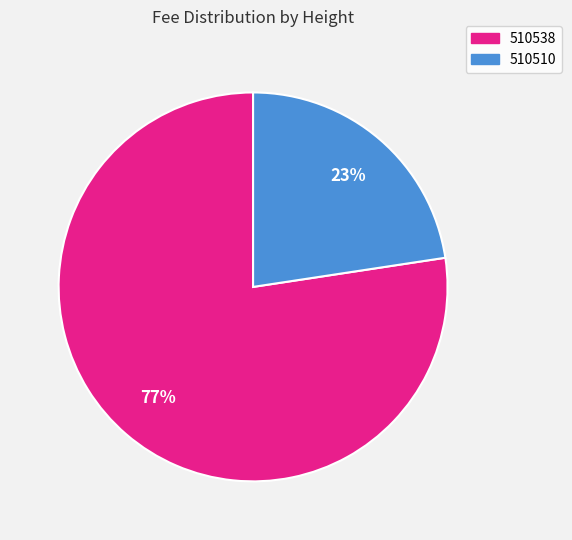

Which has a higher value, 510510 or 510538?

510538